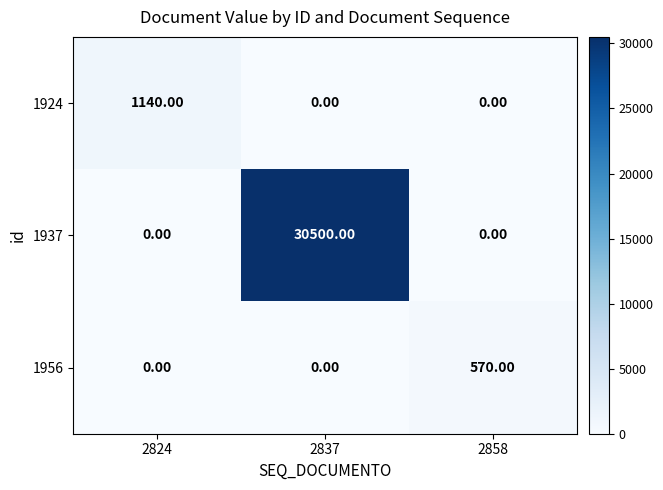

What is the difference between the maximum and minimum values in the 1924 series?

1140